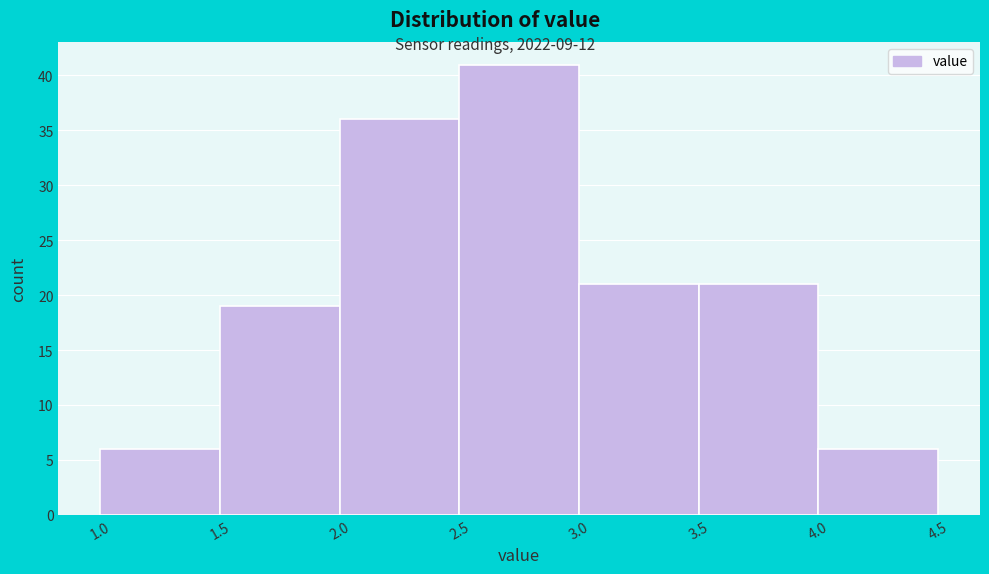

What is the height of the bar covering 4.0 to 4.5 on the x-axis? The values are not printed on the chart, so give them approximately, as read against the axis.

6